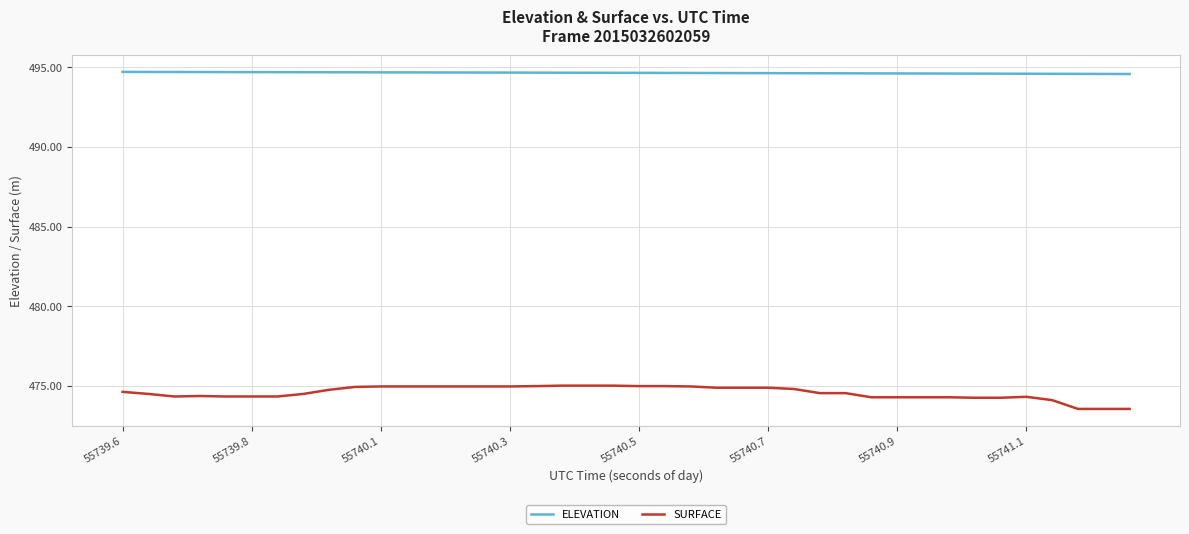

Which series has the widest spread of values?

SURFACE